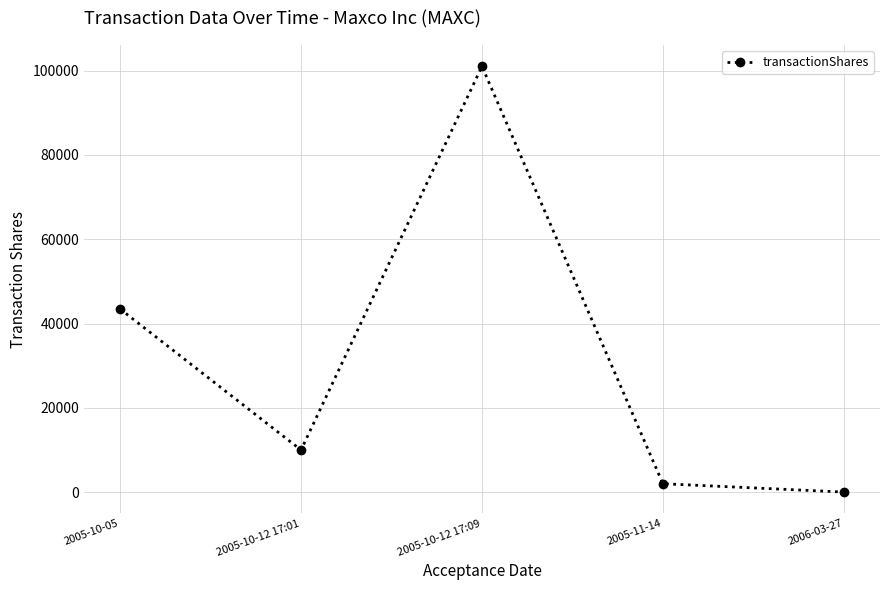

What is the change in value from 2005-10-12 17:01 to 2005-10-12 17:09?

+91022